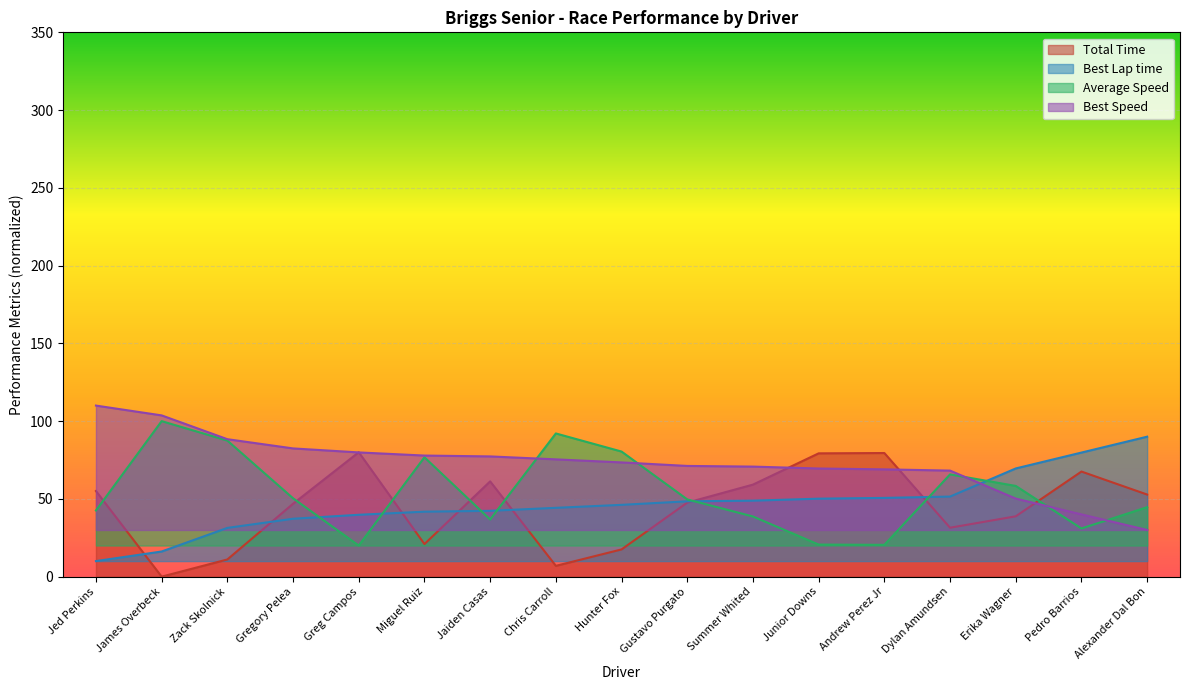

What is the spread (max minus min) of values at Gregory Pelea?

45.2